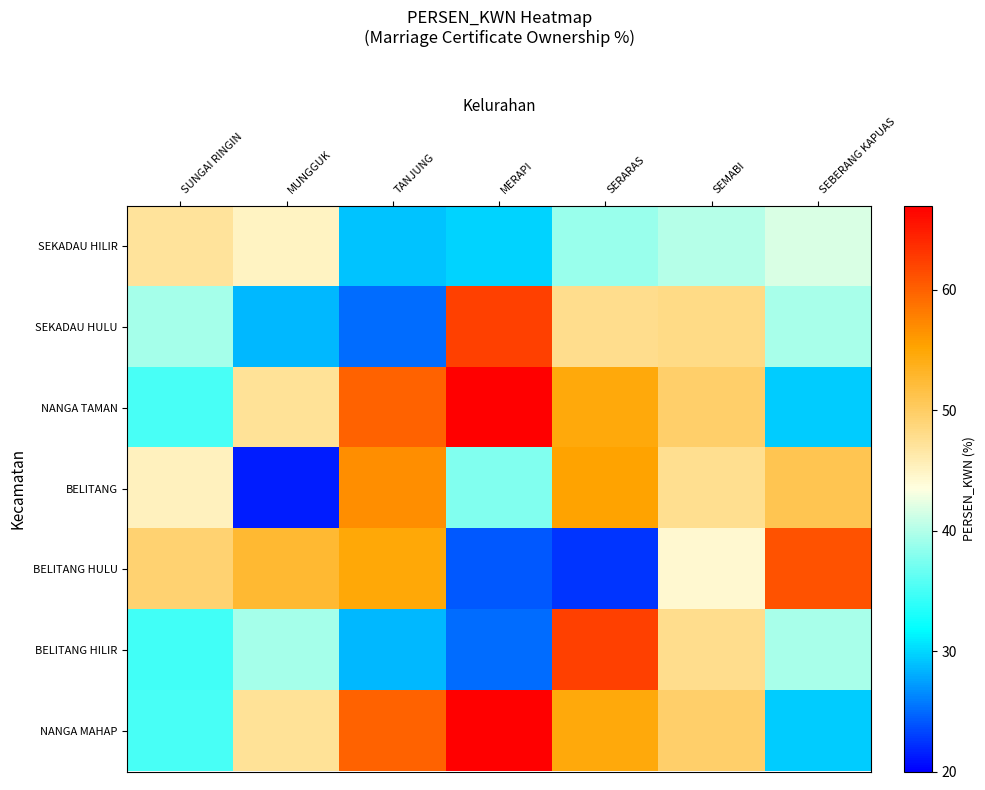

What is the total value across all series at MERAPI?

312.9